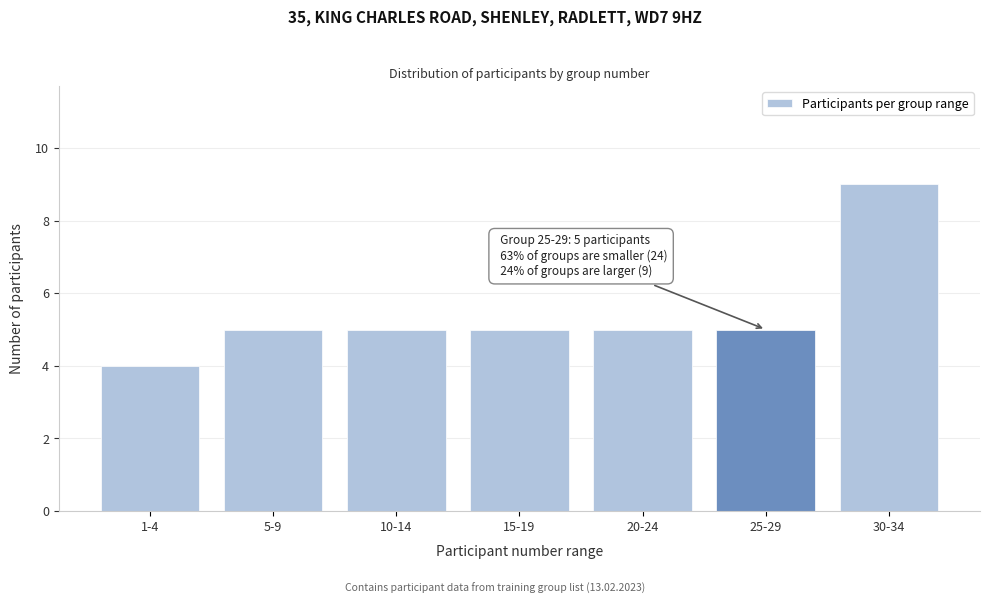

Reading right to left, transcribe all the data shown in this chart.

30-34=9	25-29=5	20-24=5	15-19=5	10-14=5	5-9=5	1-4=4